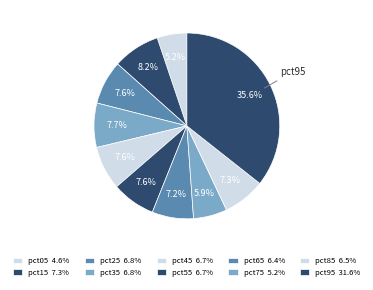

Is it true that pct35 is 8% of the pie?

True